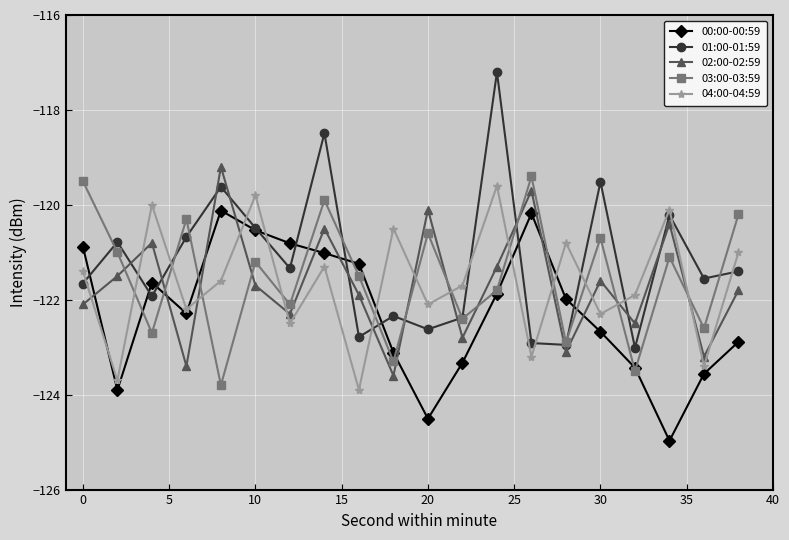

What are all the series names shown in the legend?

00:00-00:59, 01:00-01:59, 02:00-02:59, 03:00-03:59, 04:00-04:59